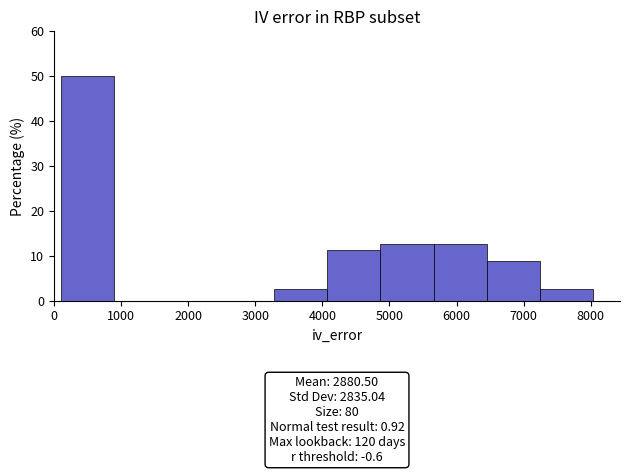

Which range on the x-axis has the tallest bar?

100 to 900